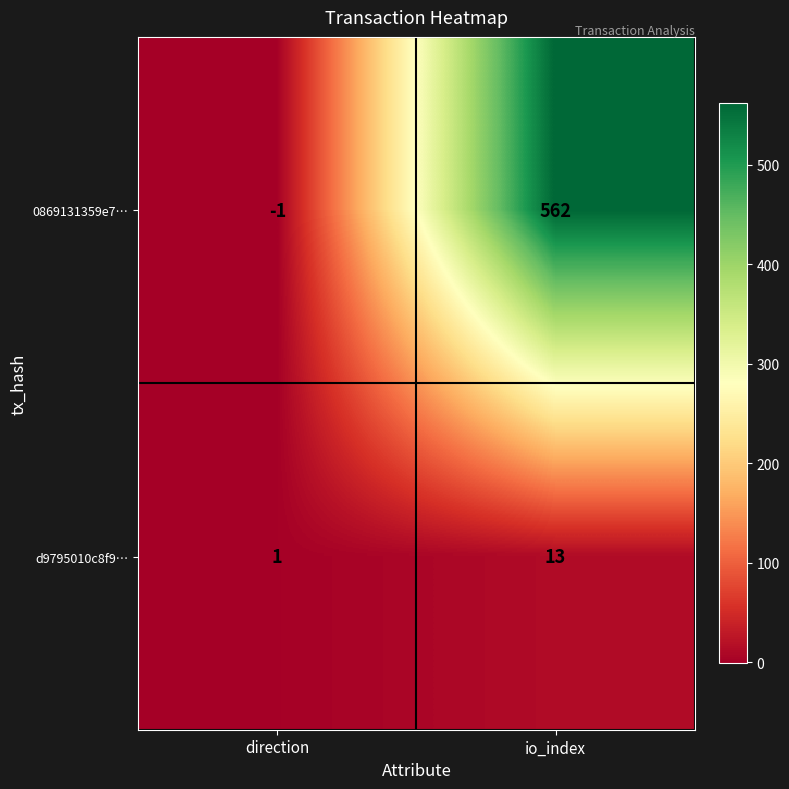

Reading left to right, transcribe all the data shown in this chart.

0869131359e7…: direction=-1	io_index=562
d9795010c8f9…: direction=1	io_index=13